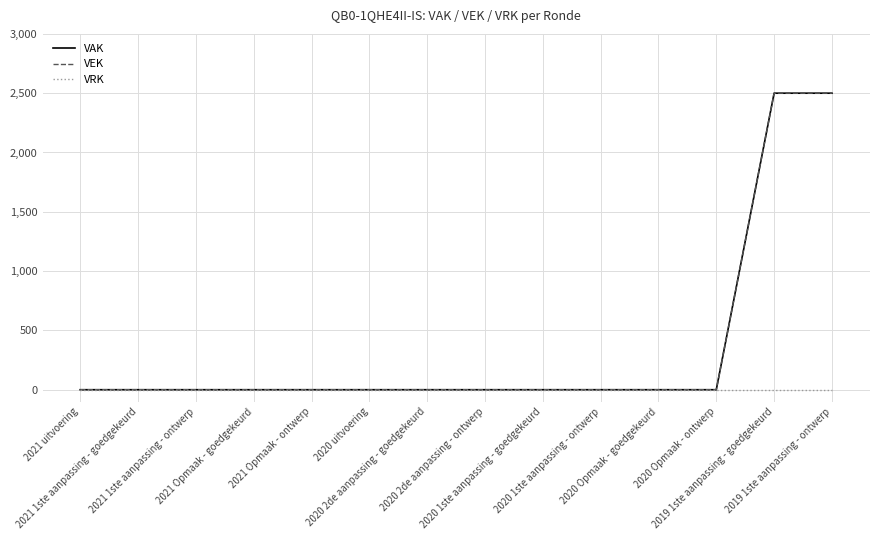

Is this an area chart (filled region under the line)?

No